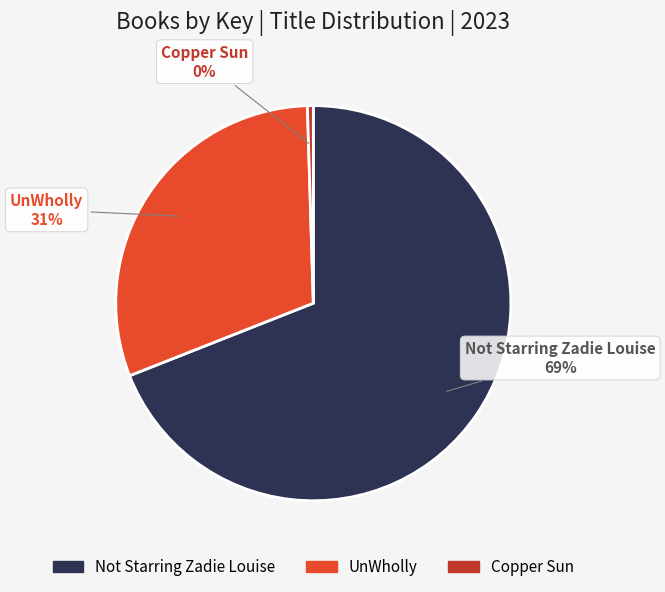

Is it true that Not Starring Zadie Louise is 75% of the pie?

False